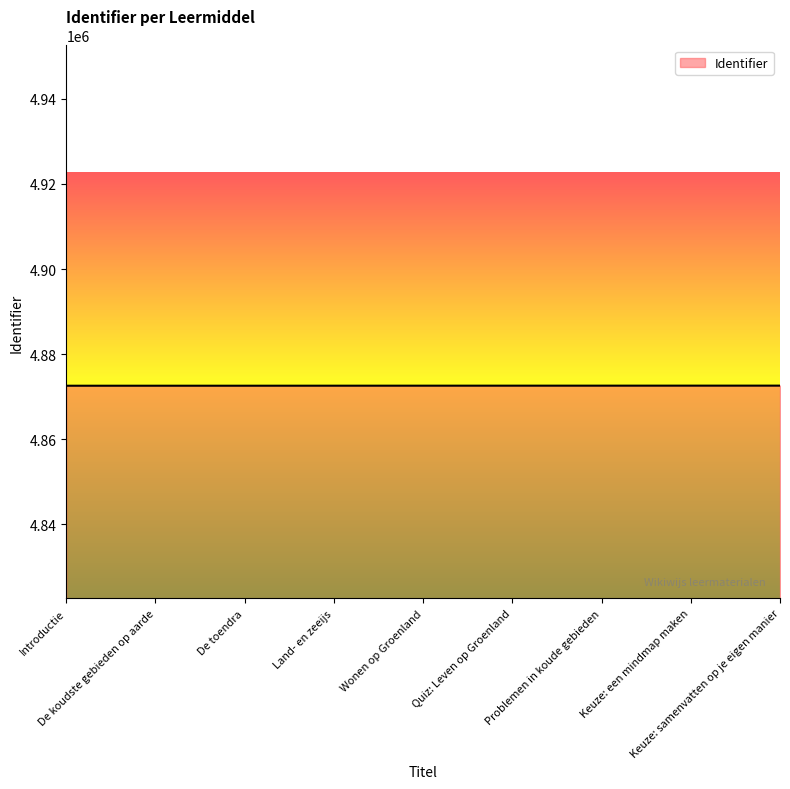

What is the smallest value displayed?

4872550